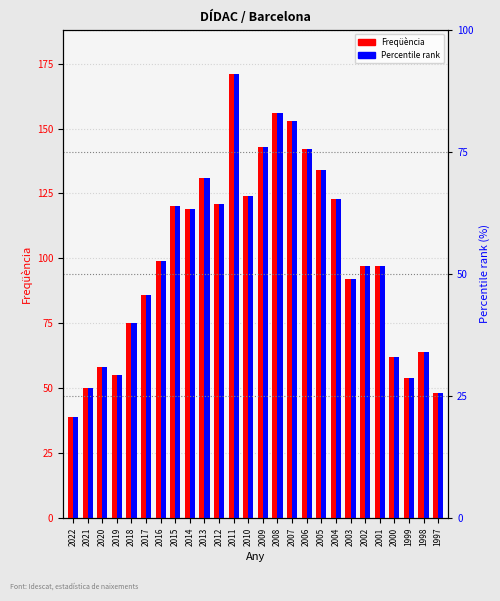

Rank the series at 1997 from lowest to highest value.

Freqüència, Percentile rank